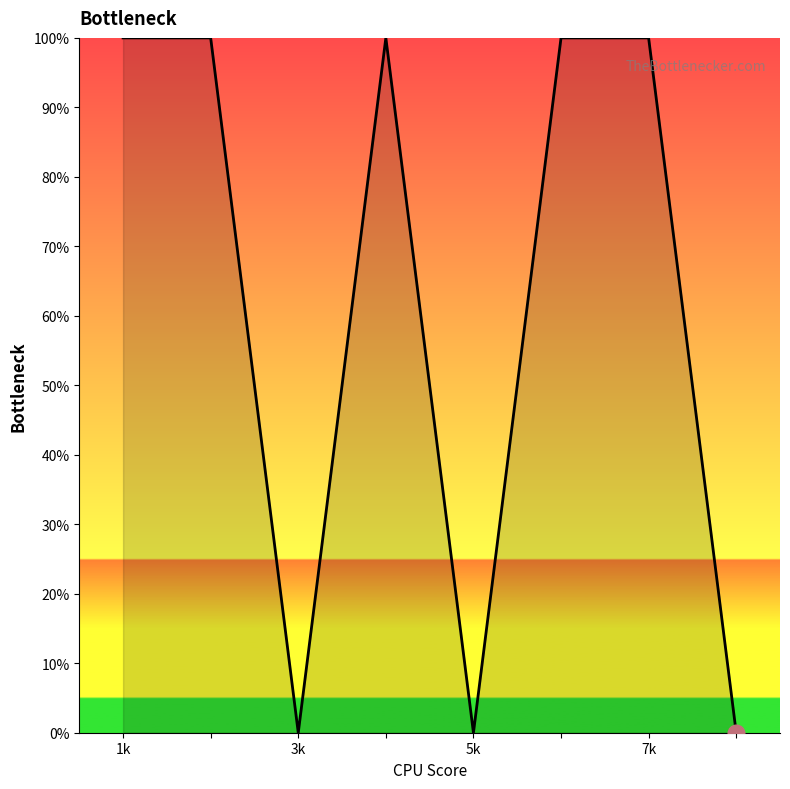

Is this an area chart (filled region under the line)?

No